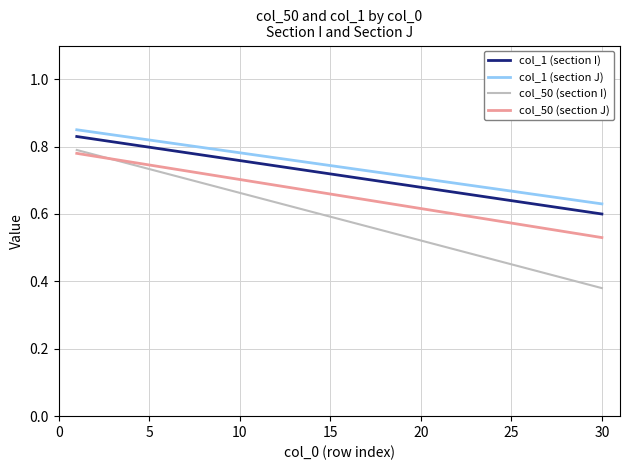

Which series has the largest total across all categories?

col_1 (section J)